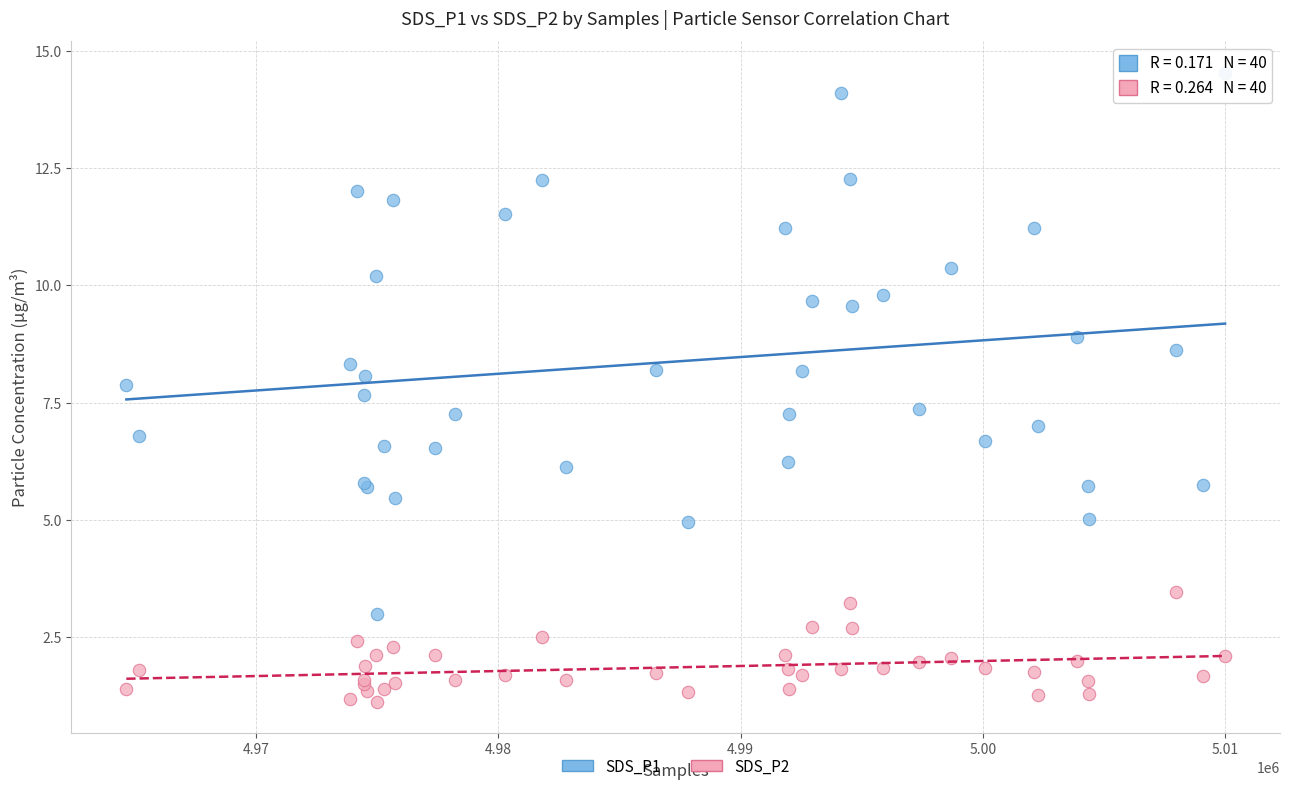

Which series has the widest spread of Y values?

SDS_P1